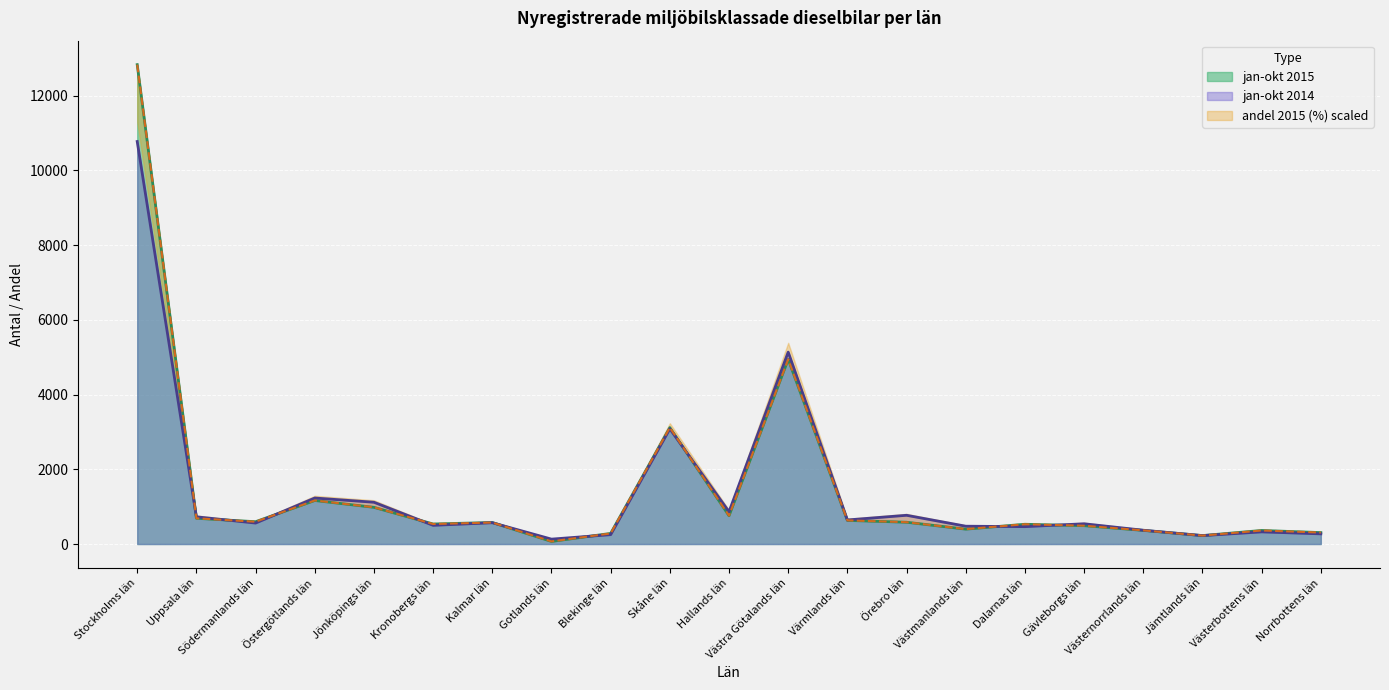

Reading left to right, extract all data points from this chart.

jan-okt 2015: 12829.0	689.0	597.0	1165.0	982.0	536.0	576.0	69.0	284.0	3116.0	757.0	4943.0	632.0	583.0	398.0	529.0	491.0	365.0	226.0	363.0	306.0
jan-okt 2014: 10772.0	728.0	561.0	1231.0	1118.0	500.0	570.0	131.0	251.0	3082.0	864.0	5136.0	644.0	769.0	477.0	465.0	542.0	369.0	225.0	325.0	272.0
andel 2015 (%): 12829.0	687.9	596.6	1165.7	983.1	535.7	575.3	70.0	283.1	3116.7	757.9	4942.9	633.1	584.4	398.7	529.6	490.0	365.2	225.2	362.2	307.4